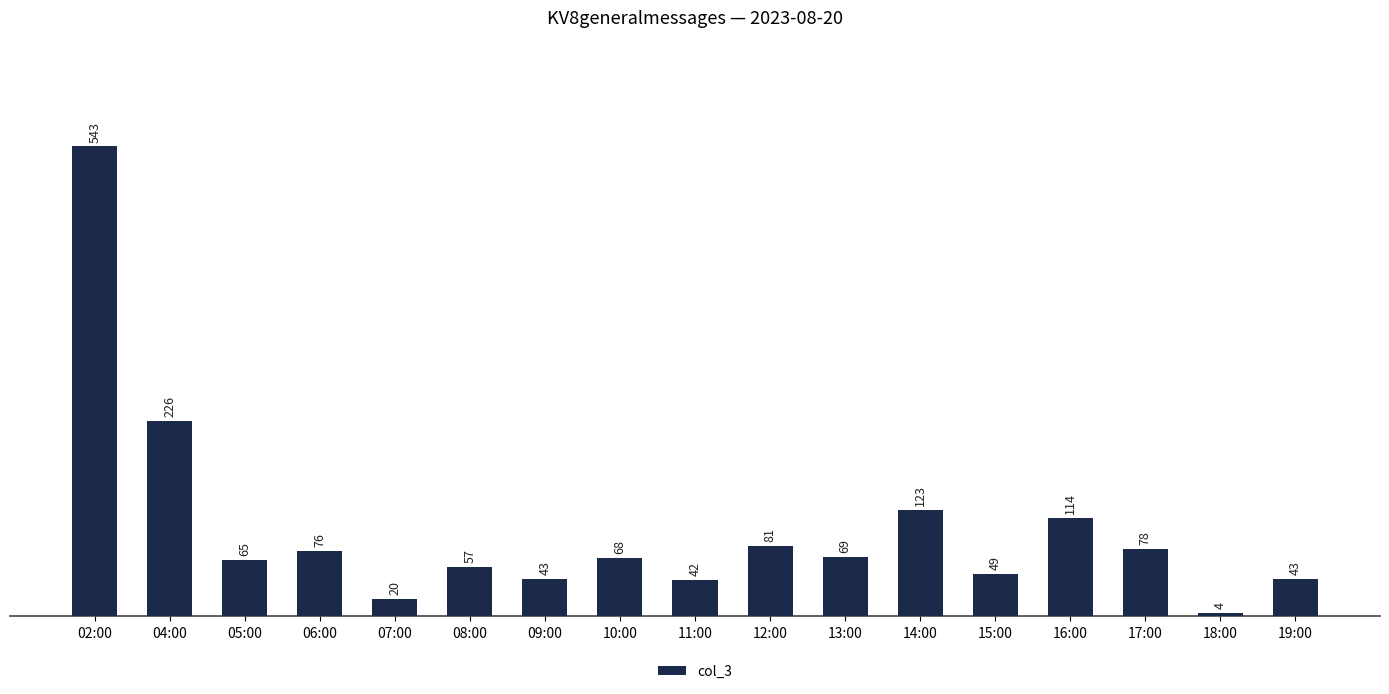

Are the bars horizontal?

No